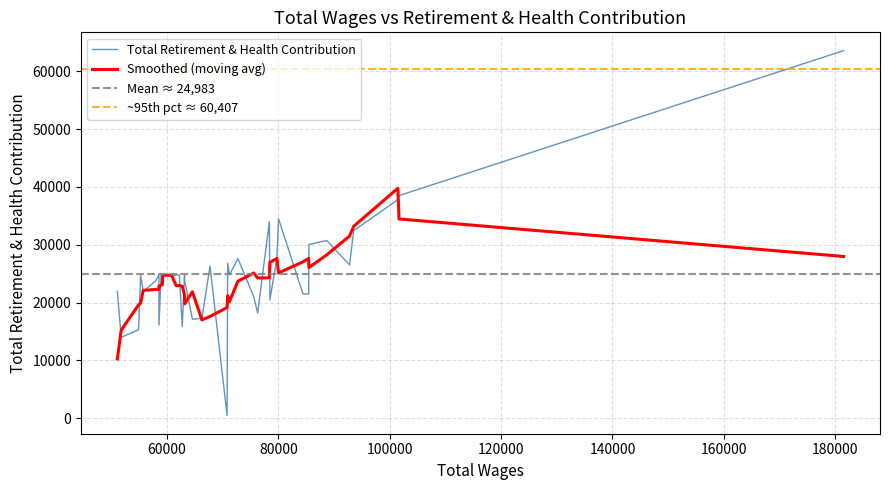

What is the highest value of the Total Retirement & Health Contribution series?

63587.0